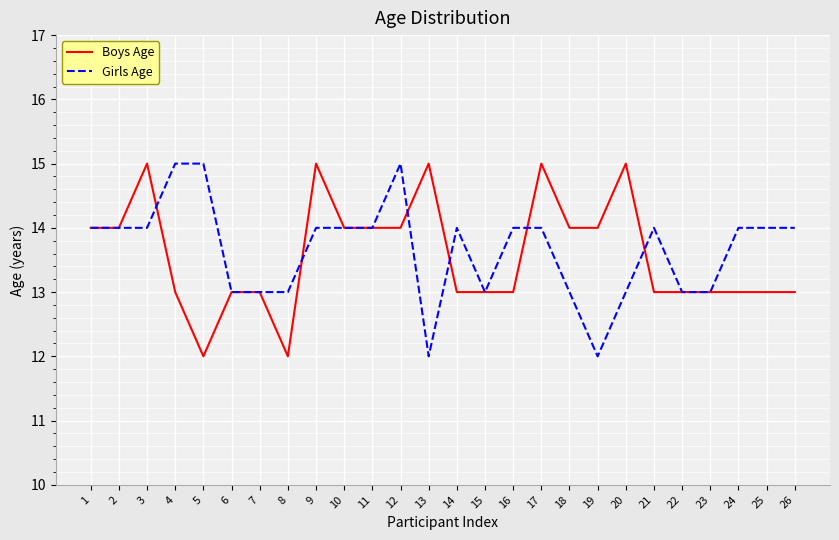

The Boys Age series shows 7 at 4. True or false?

False